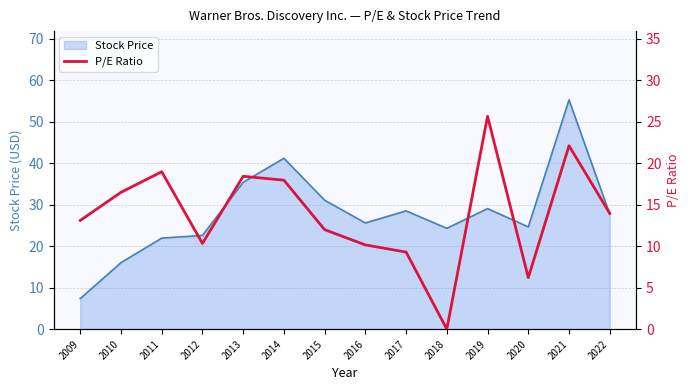

At which label does Stock Price first exceed 27?

2013